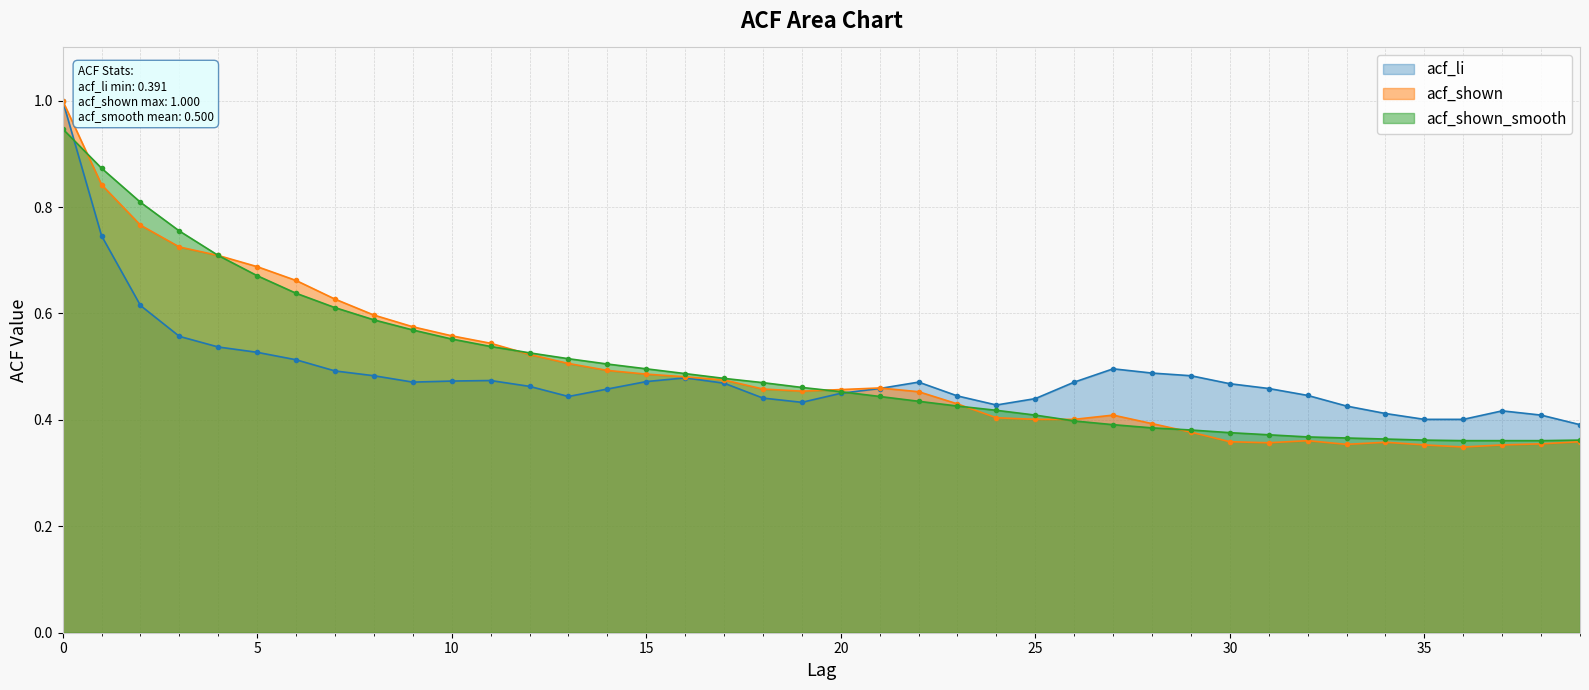

True or false: acf_shown_smooth has more than 1 points higher than both neighbors.

False